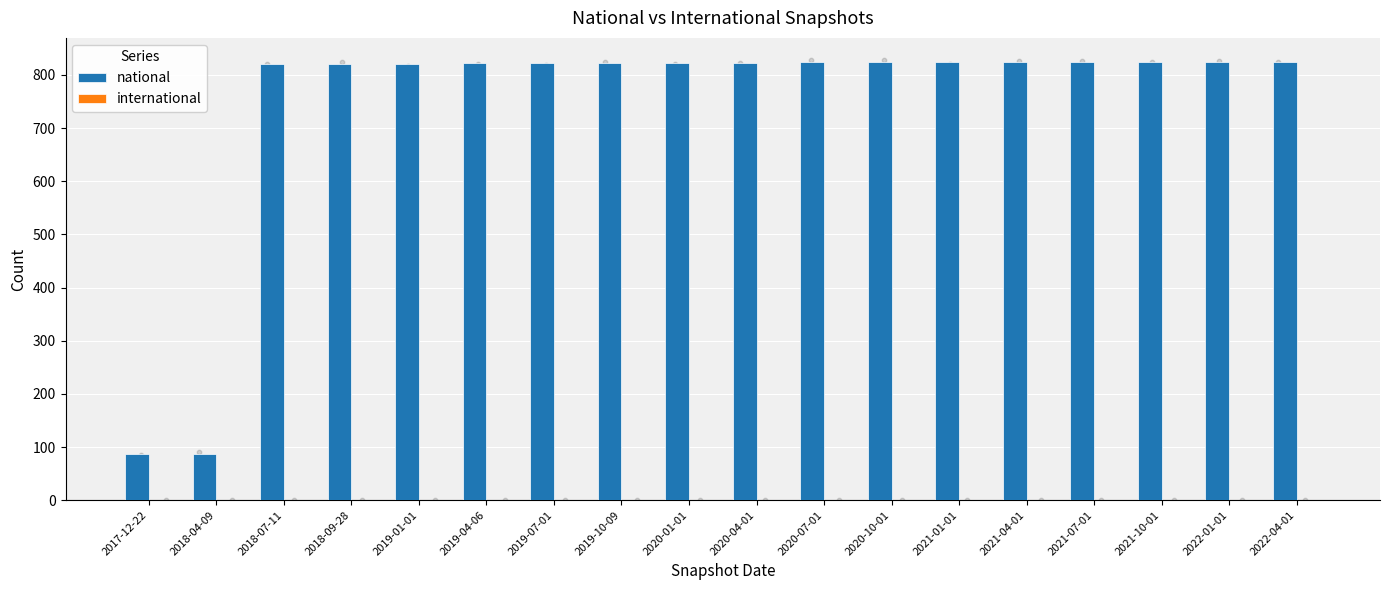

Which series contains the lowest Y value?

international